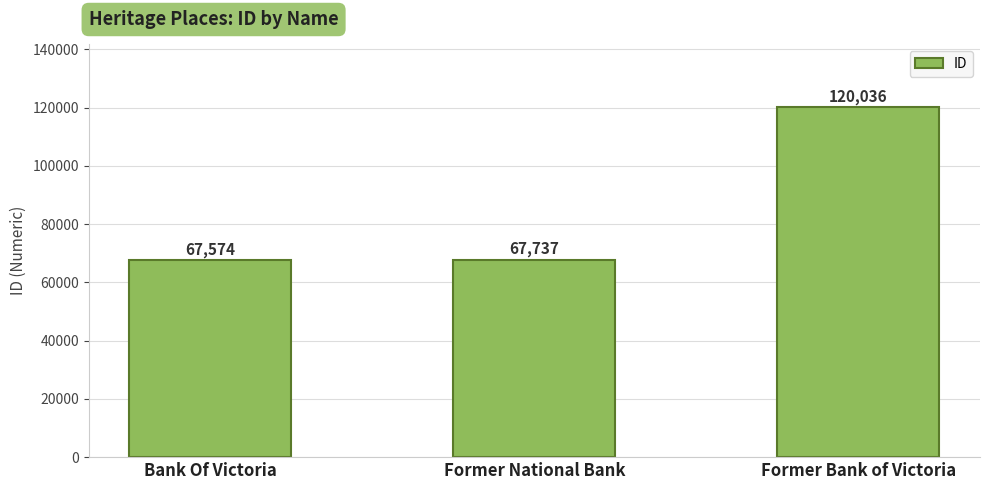

At which category does the chart reach its minimum across all series?

Bank Of Victoria